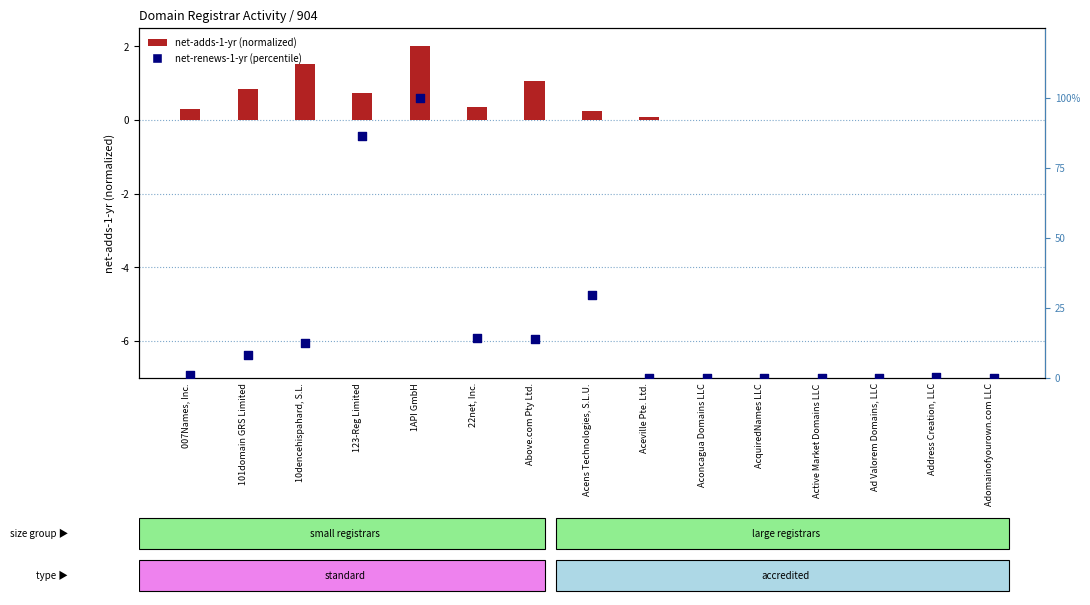

What are all the series names shown in the legend?

net-adds-1-yr (normalized), net-renews-1-yr (percentile)